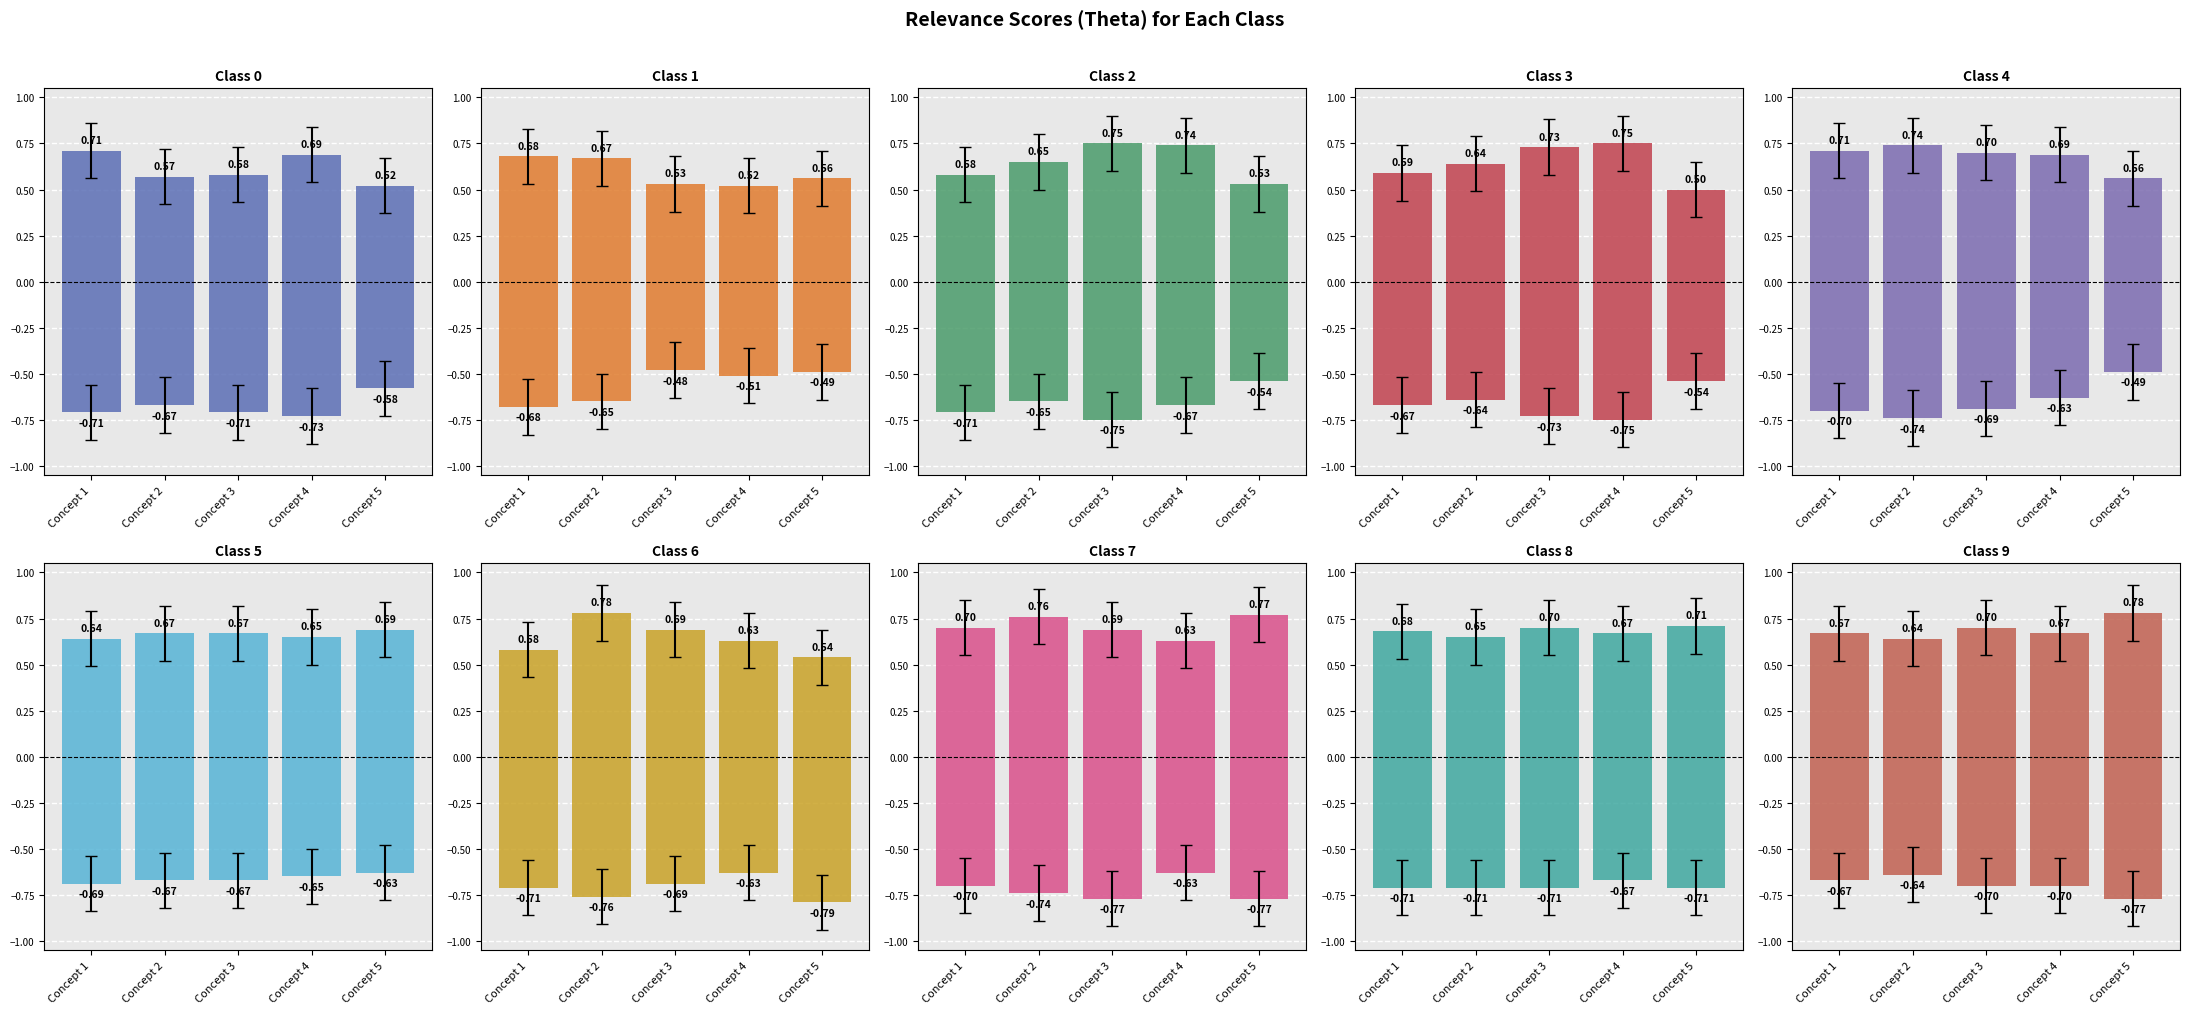

What is the average value of the Positive Score series?

0.7